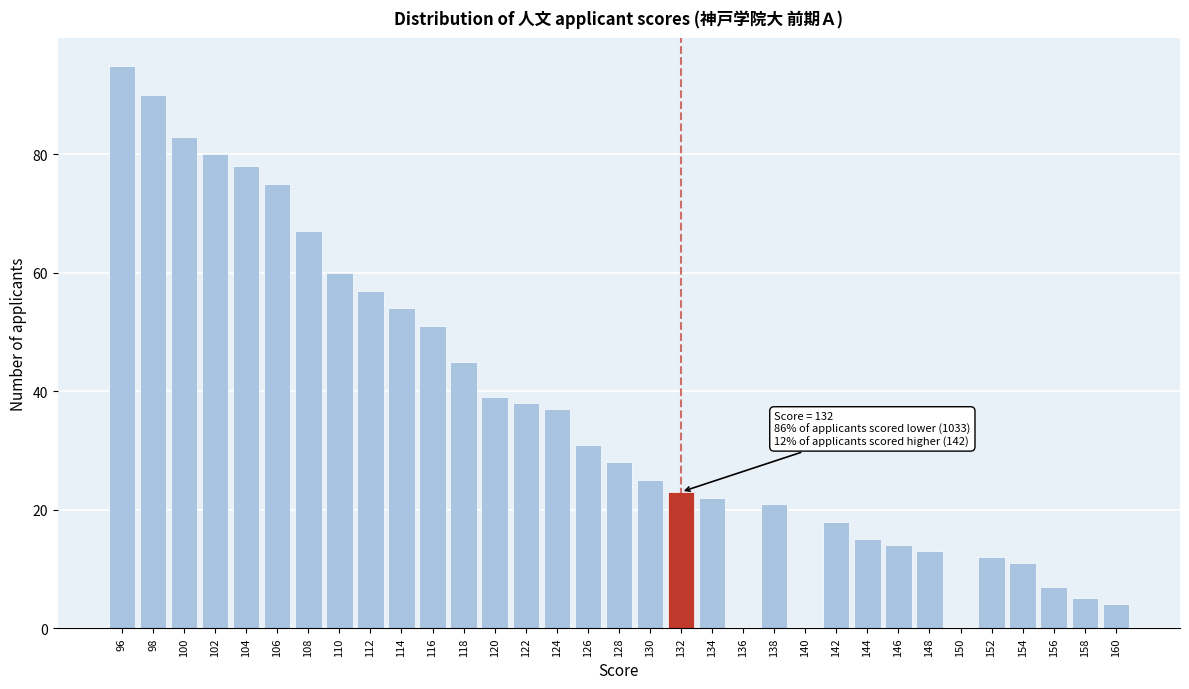

Approximately how many times larger is the value at 116 compared to 118?

1.1